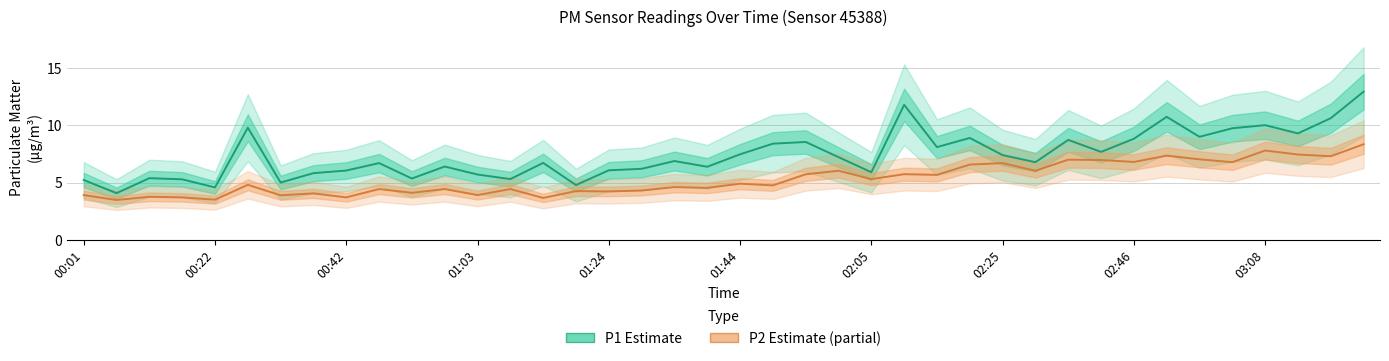

How many lines are shown in the chart?

2